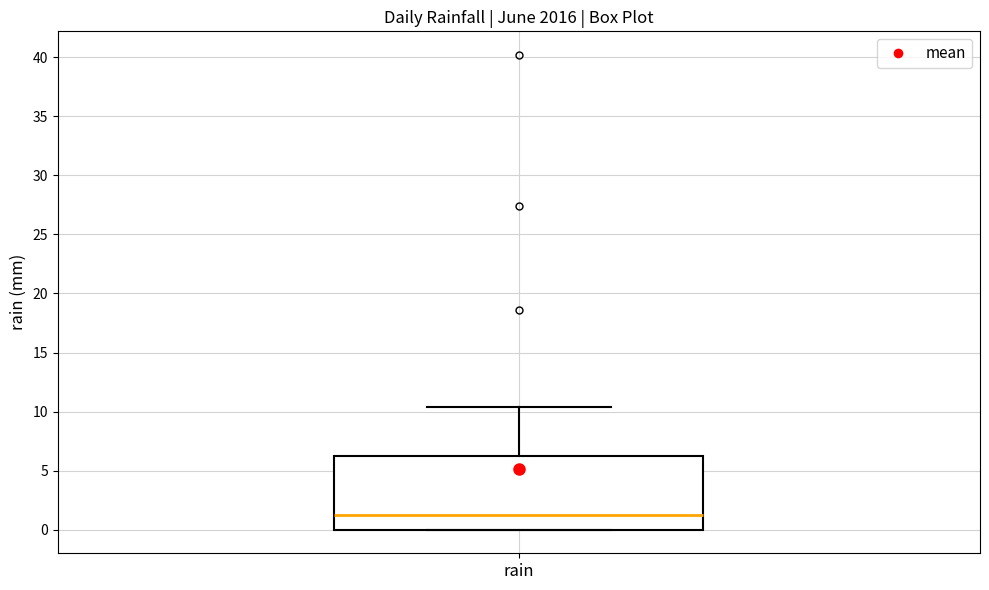

Where does the median line of the box for rain sit on the y-axis? The values are not printed on the chart, so give them approximately, as read against the axis.

1.0